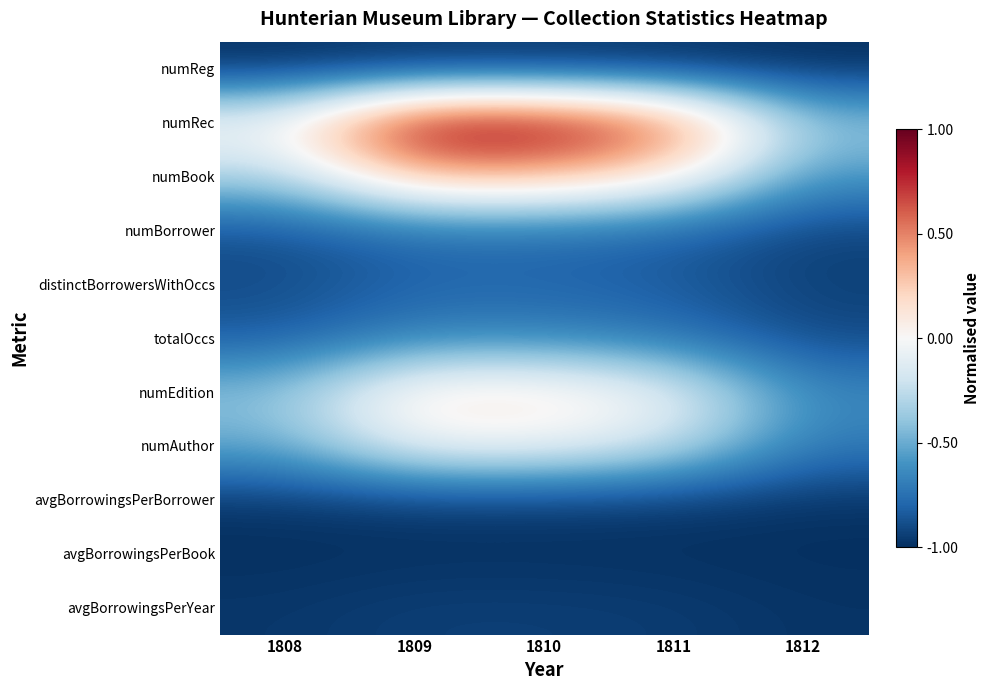

Which series has the widest spread of values?

numRec